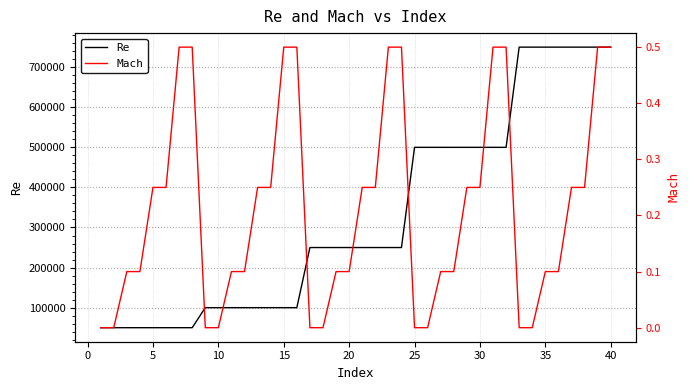

At how many categories does at least one series exceed 277046?

16